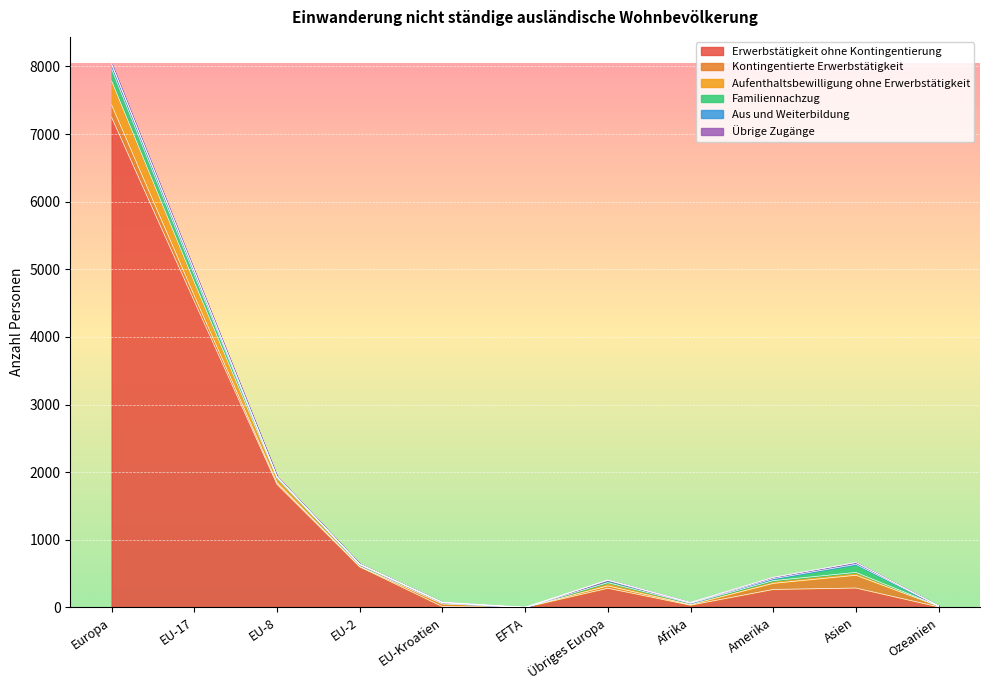

What is the sum of the Übrige Zugänge values at Europa and EU-Kroatien?

1